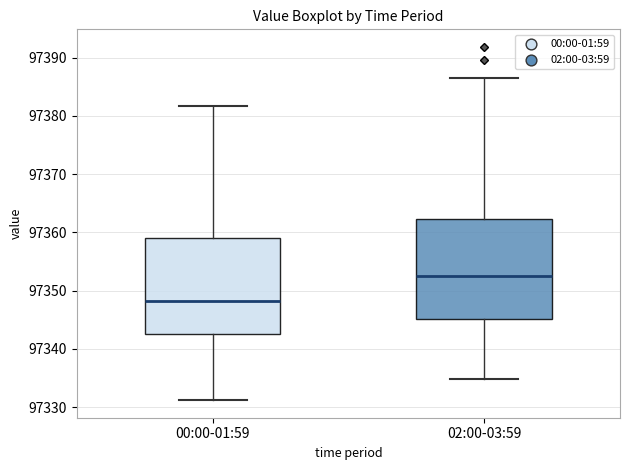

Reading left to right, transcribe this box plot: for each box, give where its median line is, the range the box spans, and where its two whiskers end, as read against the y-axis. The values are not printed on the chart, so give them approximately, as read against the axis.

00:00-01:59: median 97348, box 97343 to 97359, whiskers 97331 to 97382
02:00-03:59: median 97352, box 97345 to 97362, whiskers 97335 to 97386